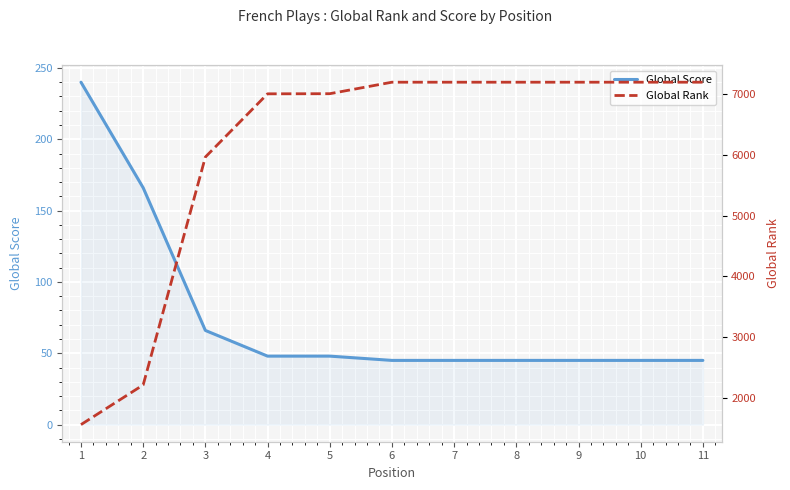

At which category is the sum across all series the highest?

6